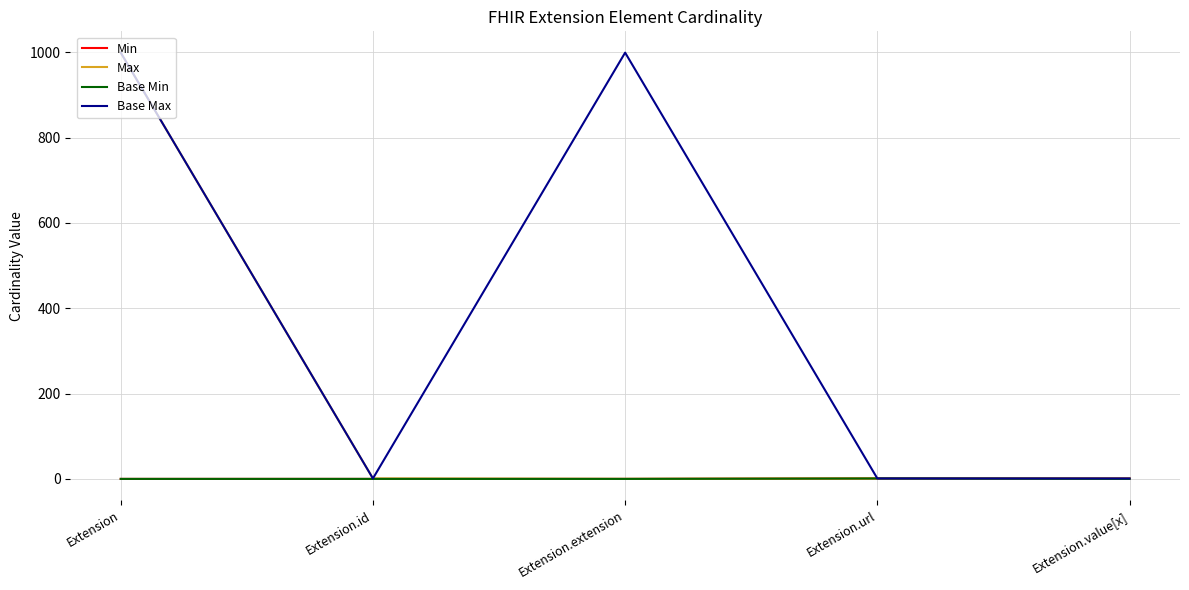

The value of Min at Extension is 0. True or false?

True